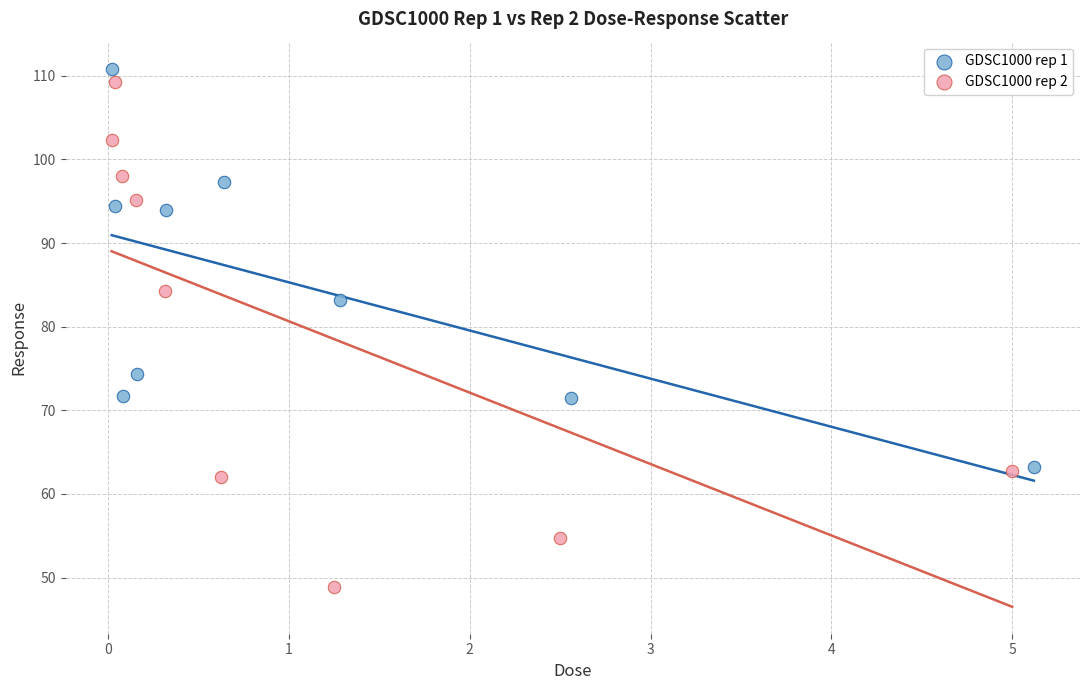

Which series contains the highest Y value?

GDSC1000 rep 1